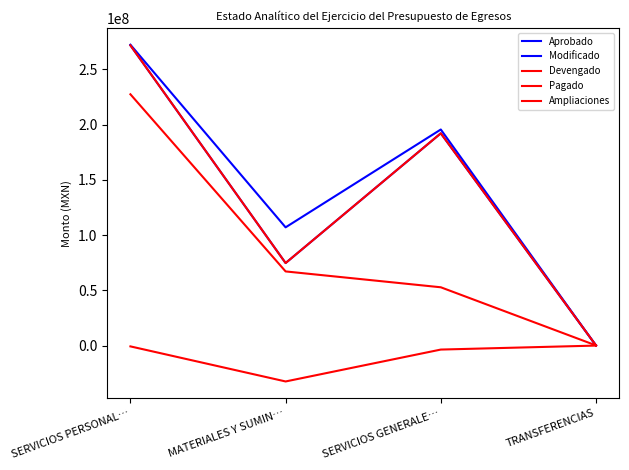

The Ampliaciones series shows -14721679.4 at MATERIALES Y SUMIN…. True or false?

False